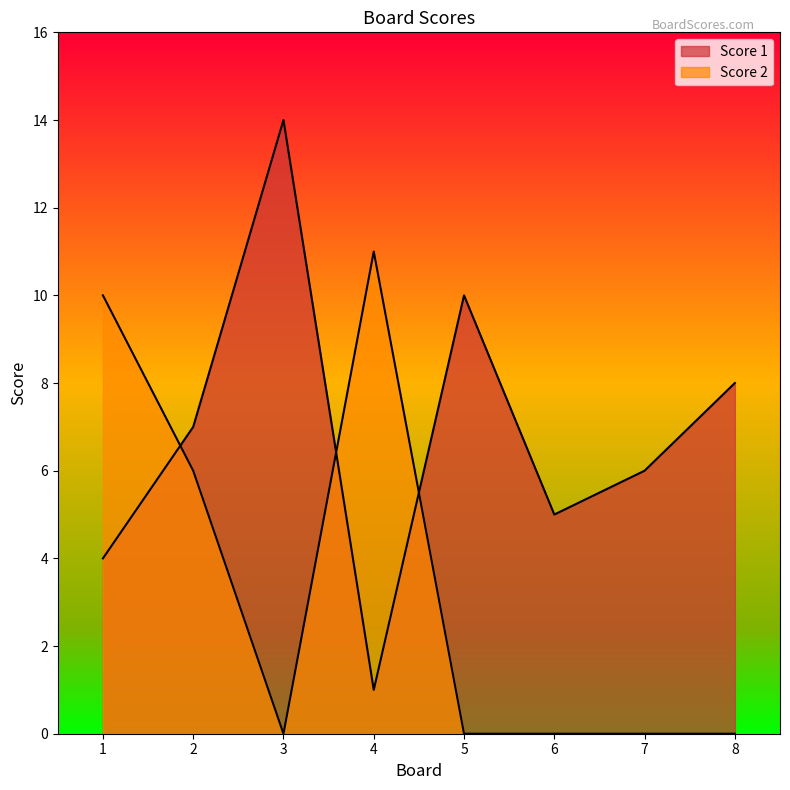

What is the value of the Score 1 point at the 4th from the left?

1